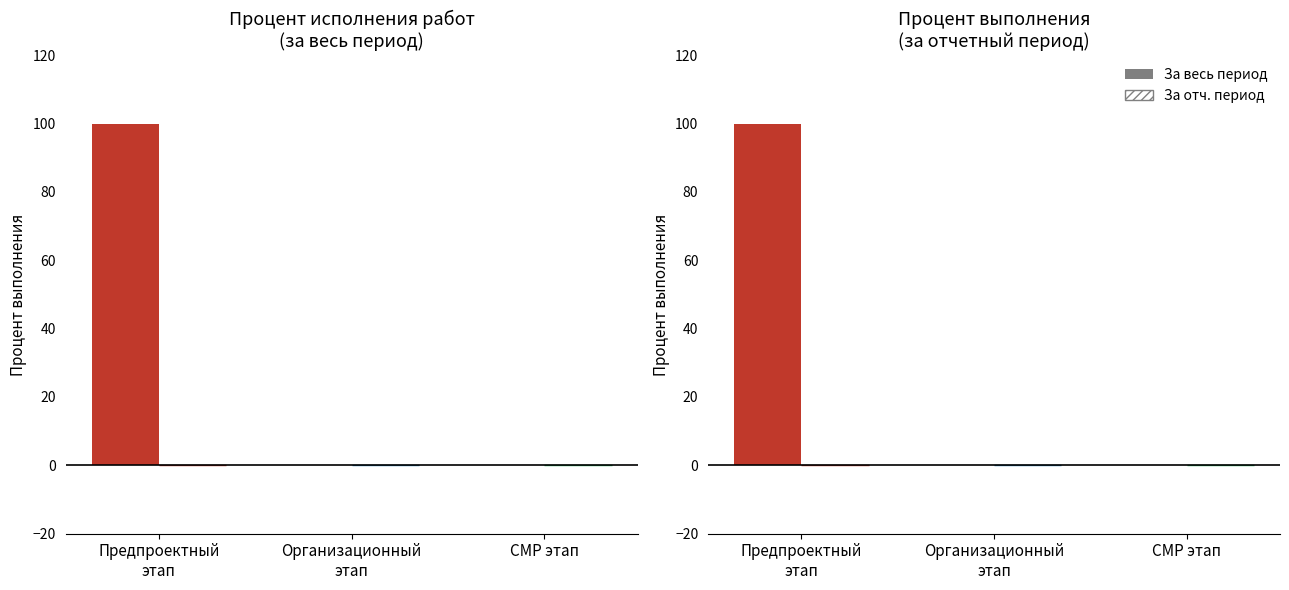

How many positive values does the Процент исполнения (за весь период) series have?

1